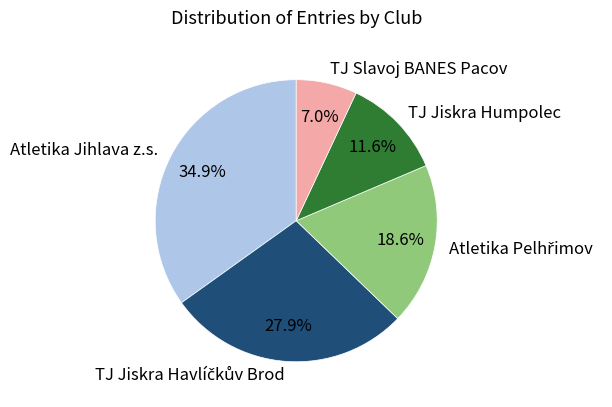

To the nearest percent, what percentage of the pie is TJ Slavoj BANES Pacov?

7%